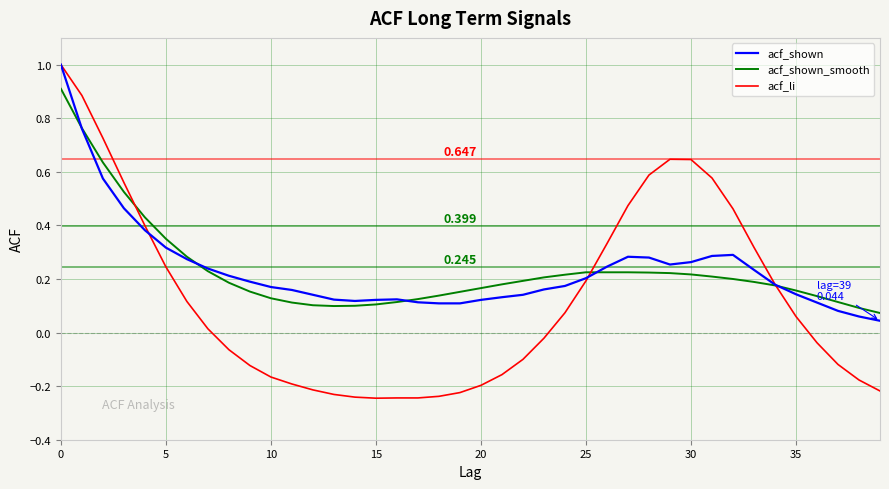

Which series has the largest range (max minus min)?

acf_li